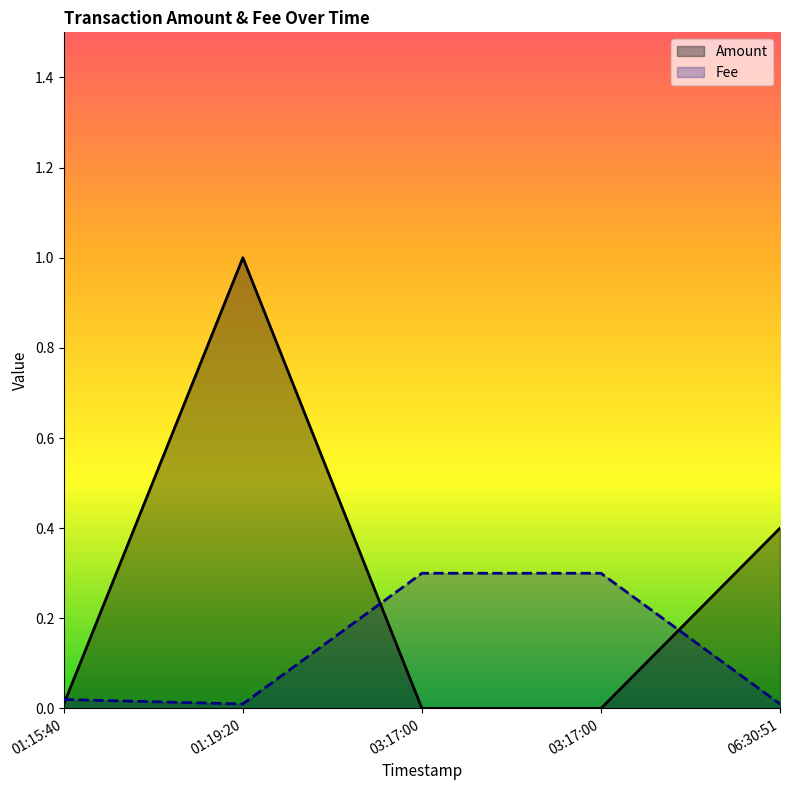

True or false: Fee has more than 2 interior local peaks.

False